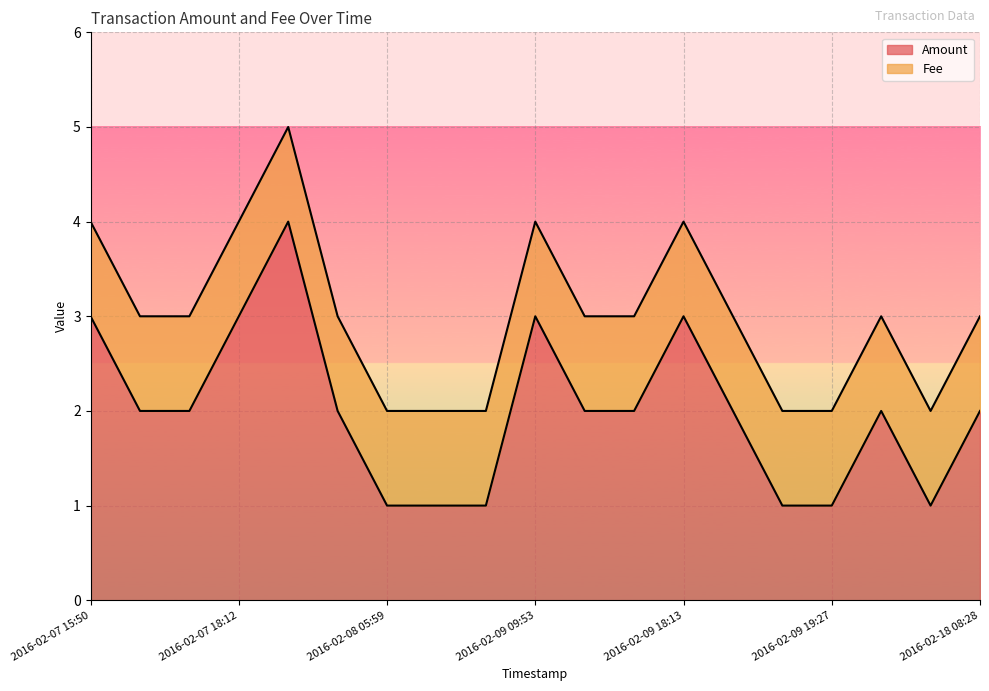

What is the highest value of the Amount series?

4